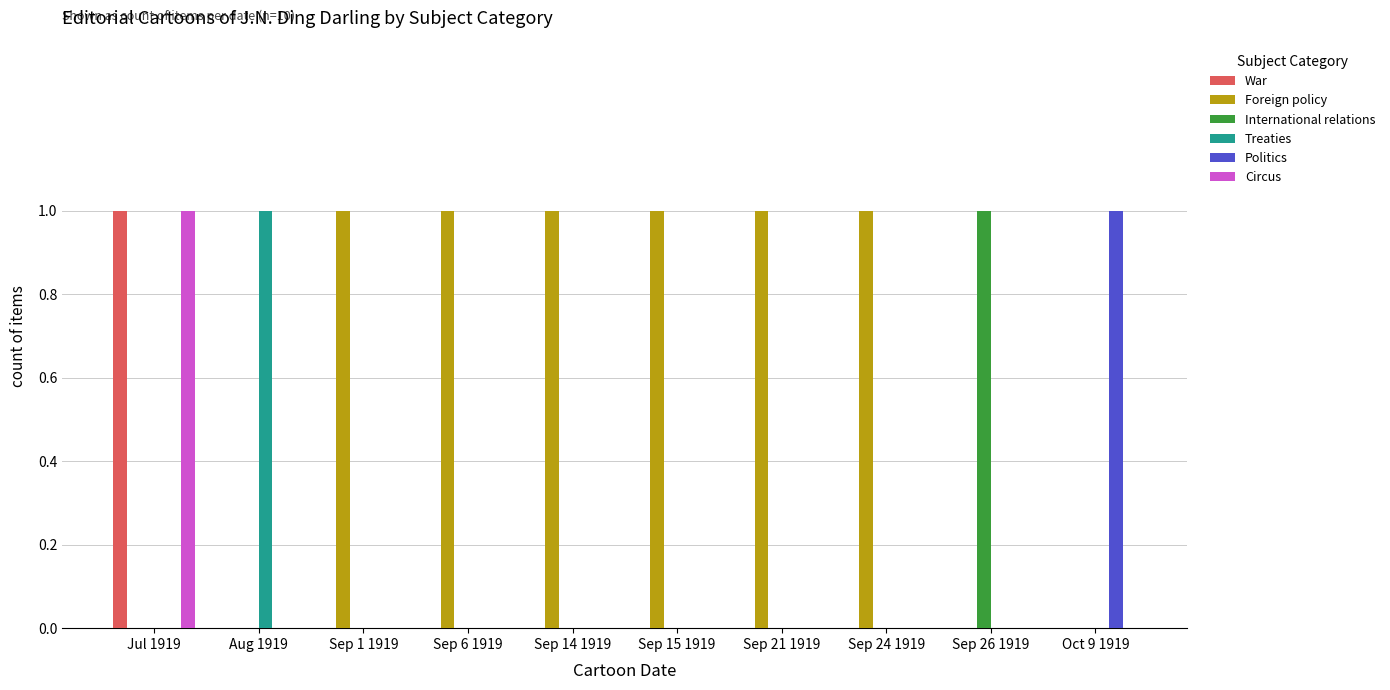

The value of Politics at Jul 1919 is 1. True or false?

False